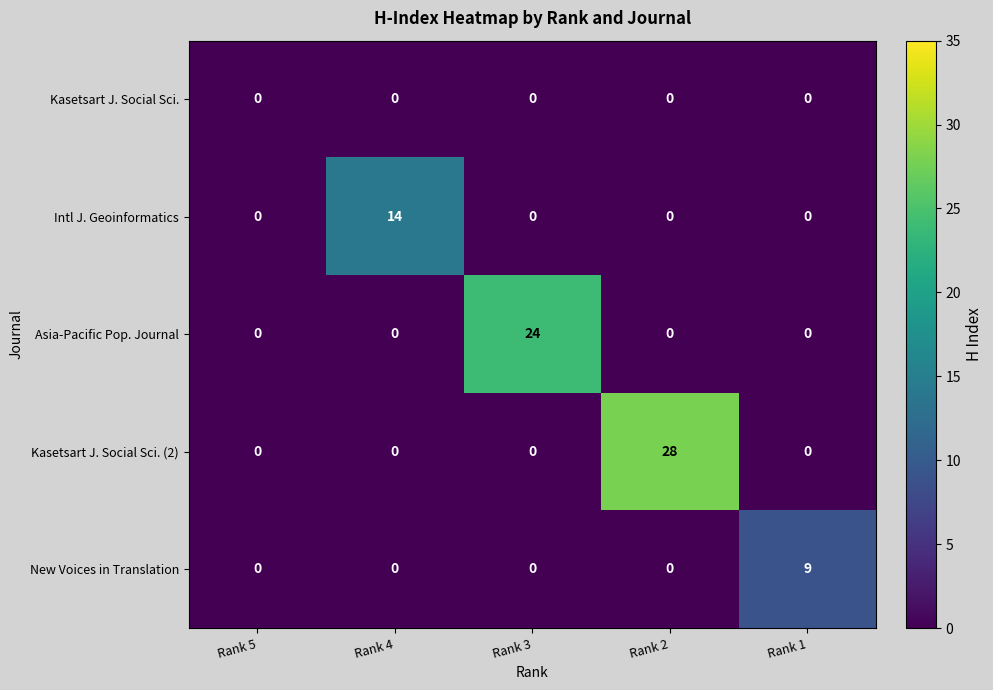

Which series has the largest total across all categories?

Kasetsart J. Social Sci. (2)